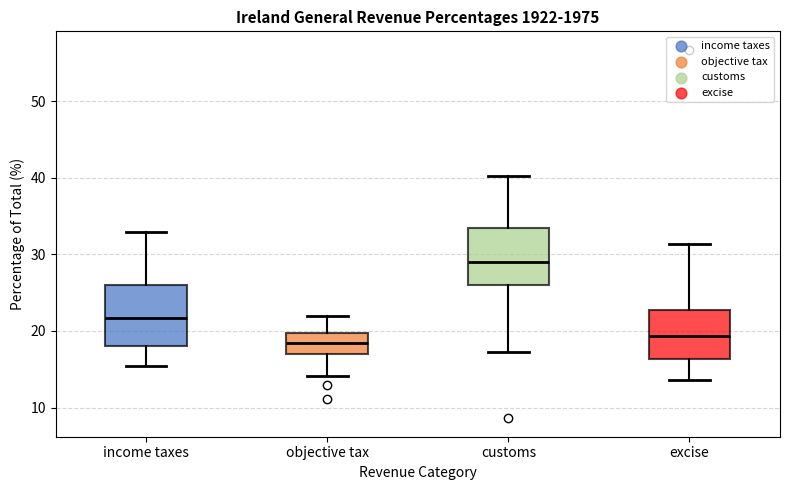

Reading left to right, read every box against the y-axis: the position of its median line, the range the box covers, and the ends of its whiskers. The values are not printed on the chart, so give them approximately, as read against the axis.

income taxes: median 22, box 18 to 26, whiskers 15 to 33
objective tax: median 18, box 17 to 20, whiskers 14 to 22
customs: median 29, box 26 to 33, whiskers 17 to 40
excise: median 19, box 16 to 23, whiskers 14 to 31